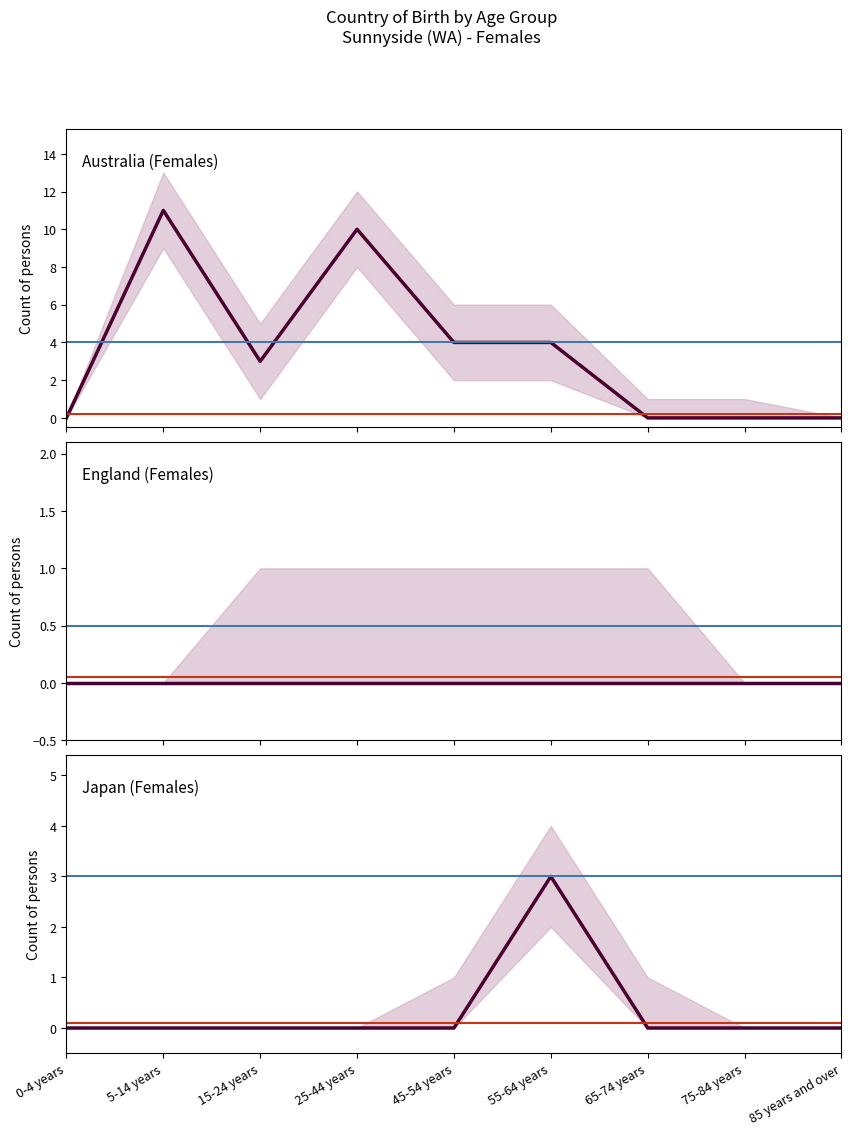

What position from the right is 25-44 years?

6